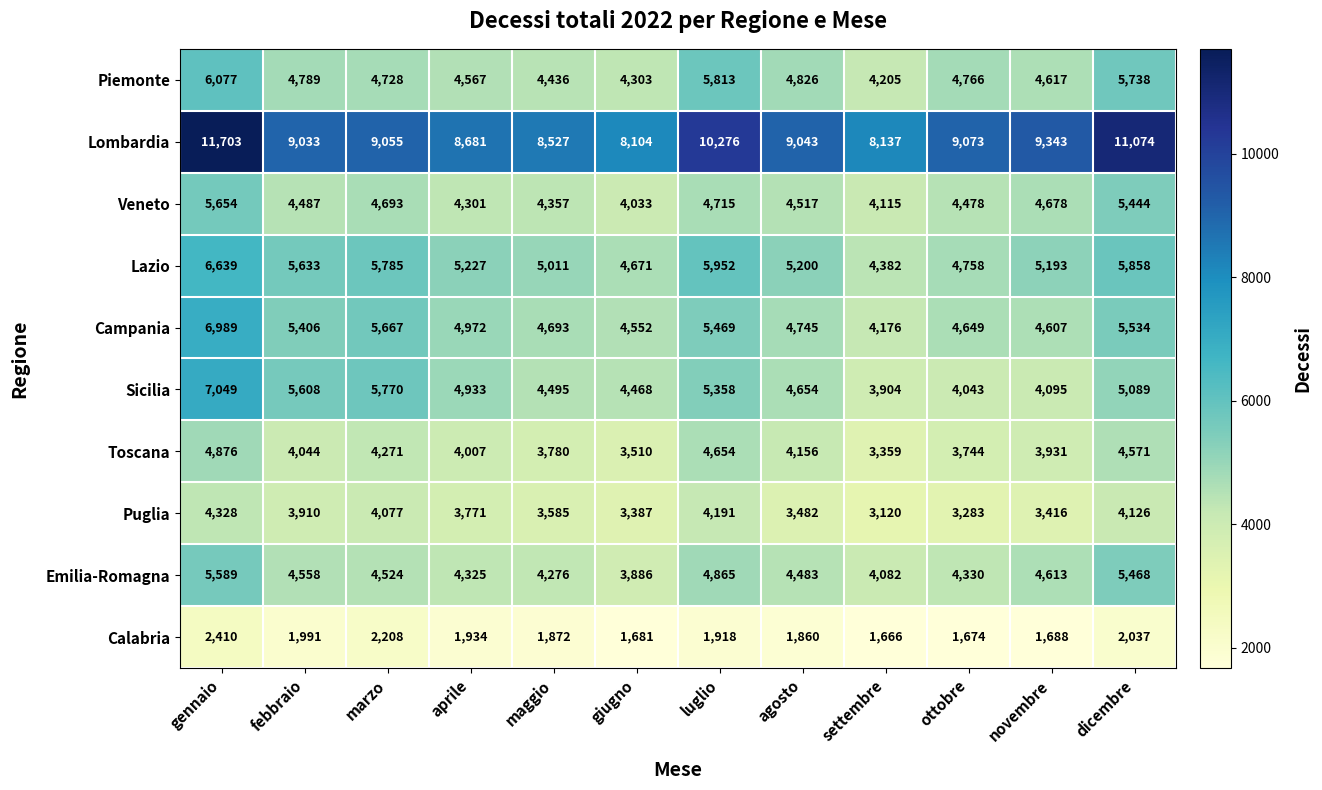

Which category has the highest value in the Lazio series?

gennaio